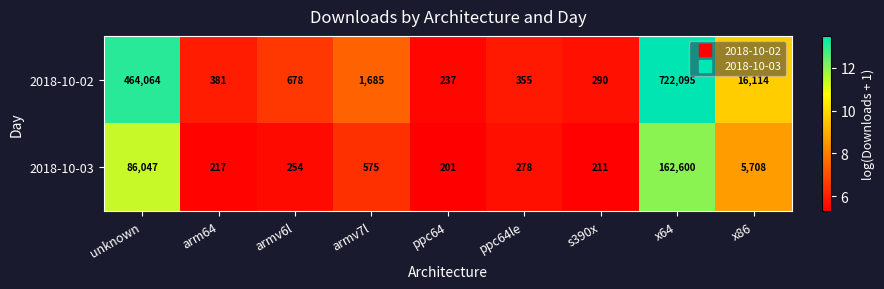

Reading left to right, list all the values displayed in this chart.

2018-10-02: 464064	381	678	1685	237	355	290	722095	16114
2018-10-03: 86047	217	254	575	201	278	211	162600	5708